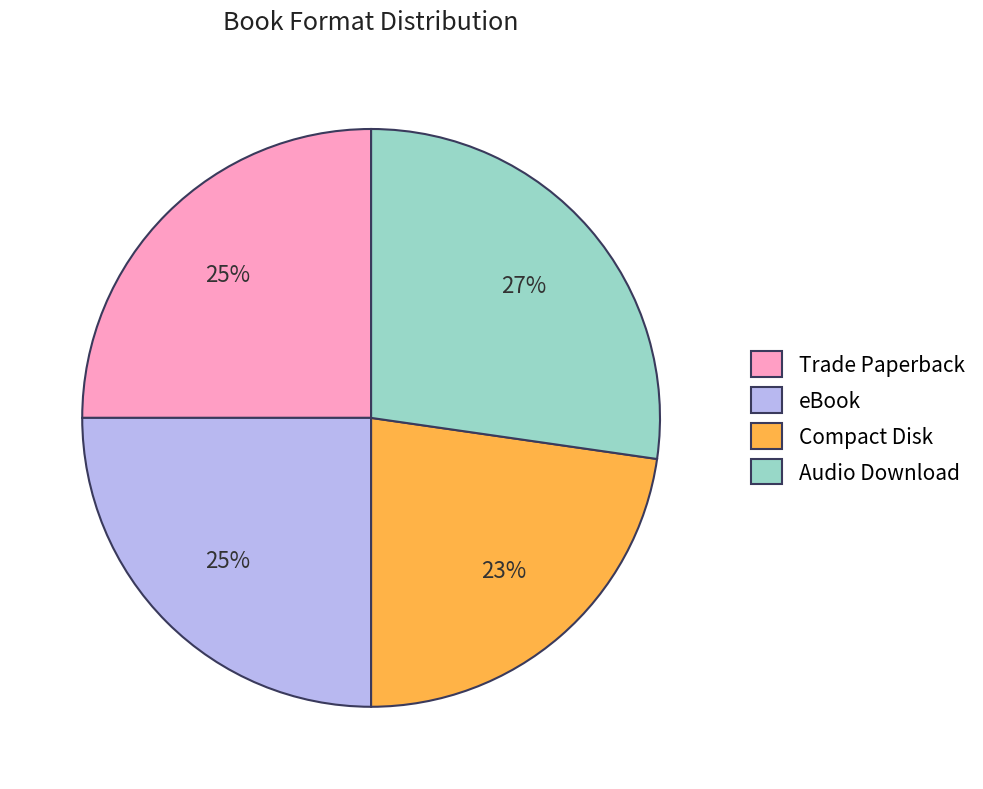

Is there a majority slice in this chart?

No